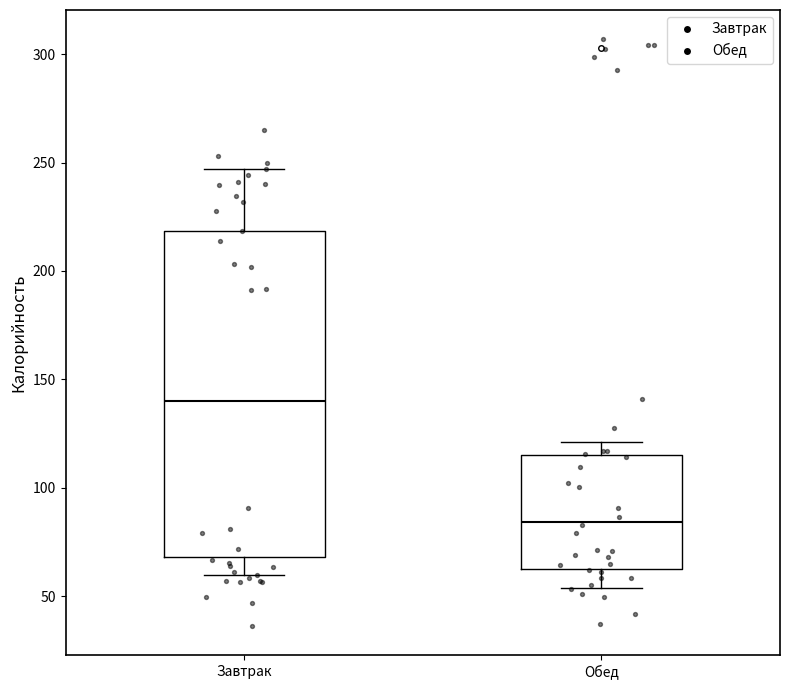

Which box has the lowest median line?

Обед